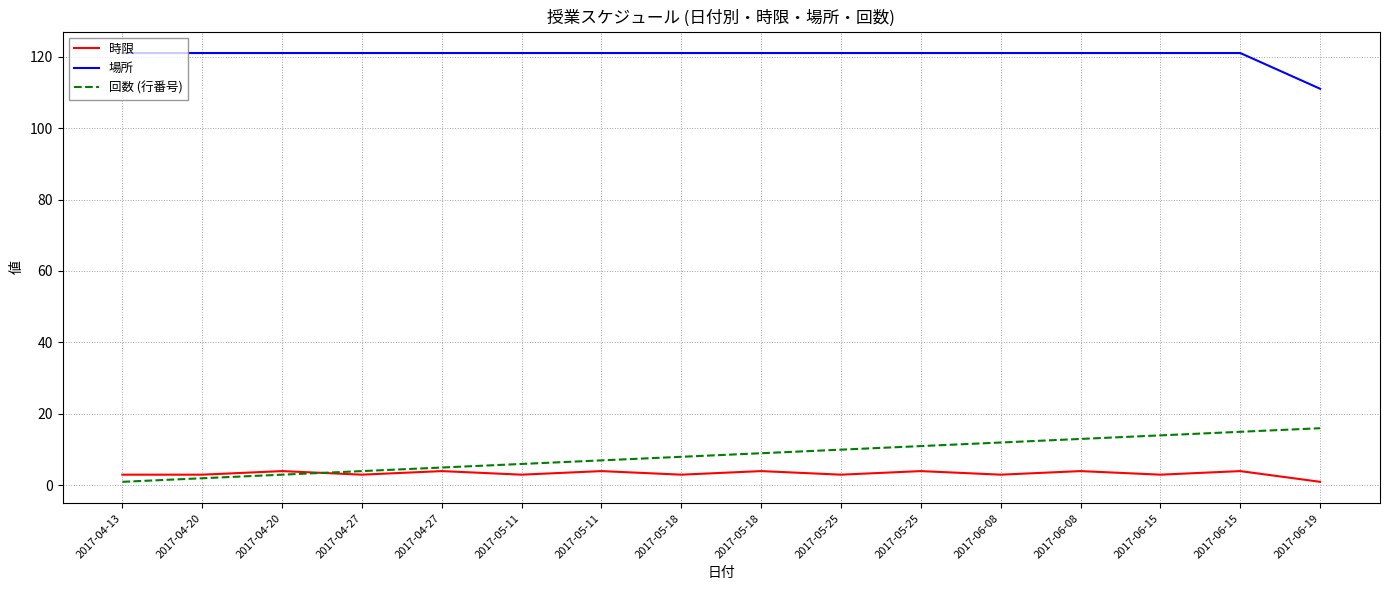

True or false: 回数 (行番号) has a value of 4 at 2017-06-08.

False